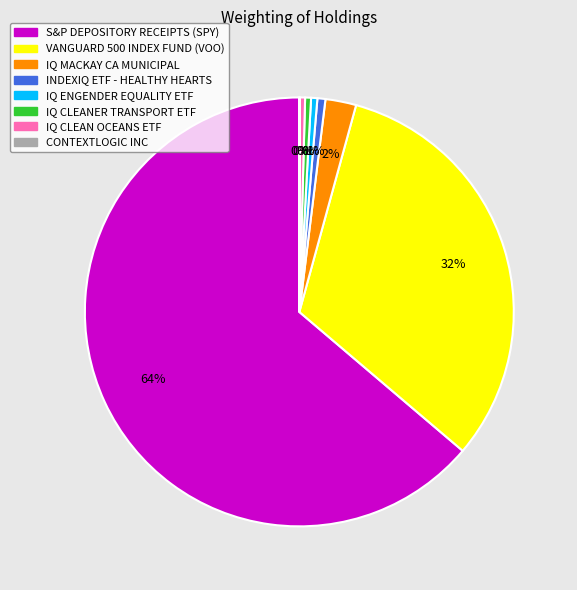

Does VANGUARD 500 INDEX FUND (VOO) represent more than half of the total?

No